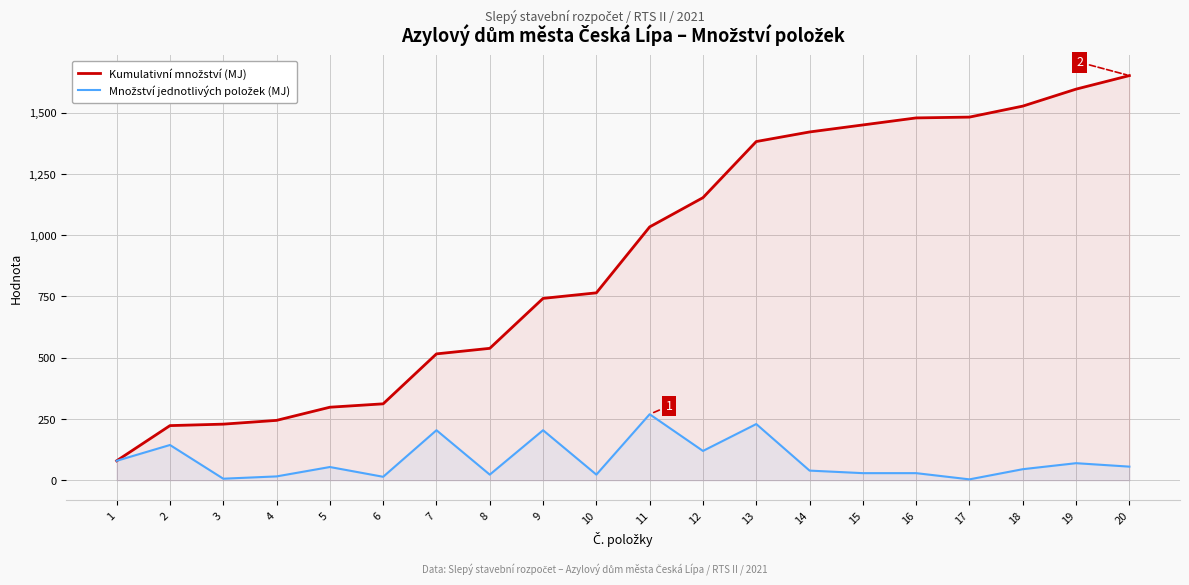

True or false: Množství jednotlivých položek (MJ) and Kumulativní množství (MJ) intersect in this chart.

False